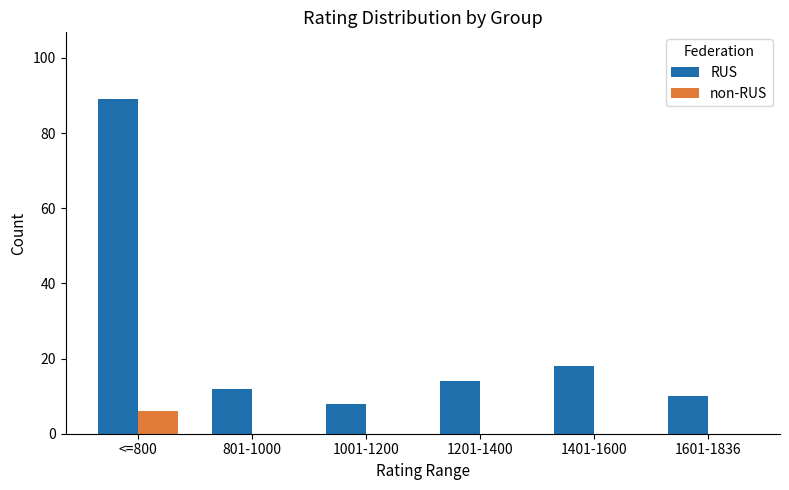

What is the difference between the non-RUS values at 801-1000 and <=800?

6